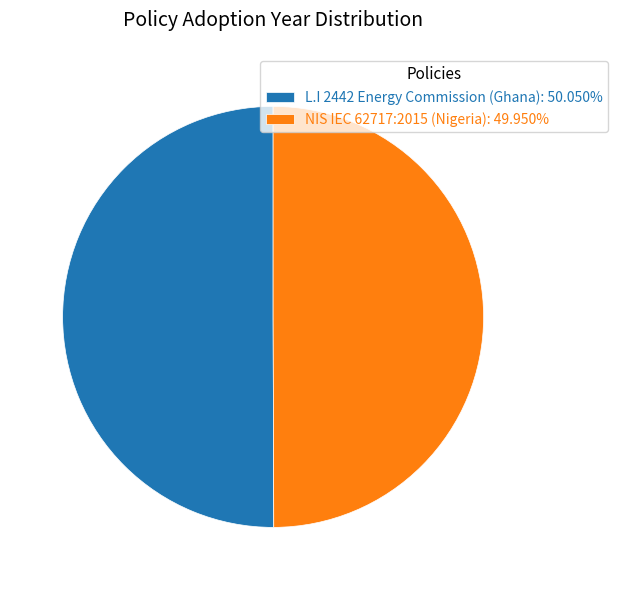

Combined, do NIS IEC 62717:2015 (Nigeria): 49.950% and L.I 2442 Energy Commission (Ghana): 50.050% account for over 50%?

Yes